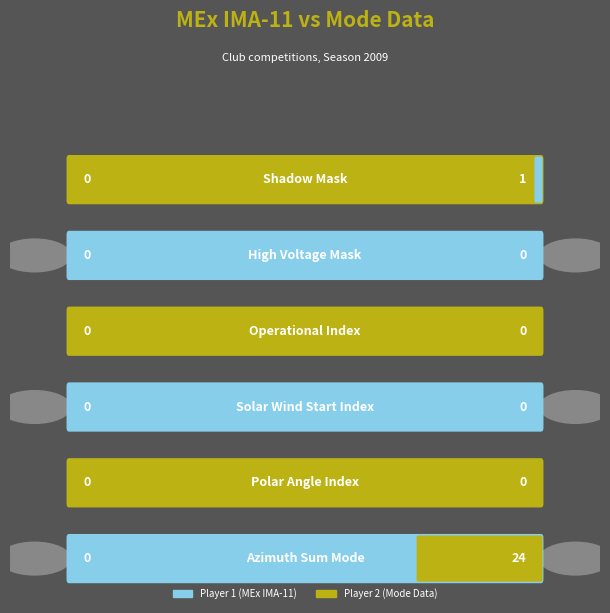

Does the chart contain any negative values?

No